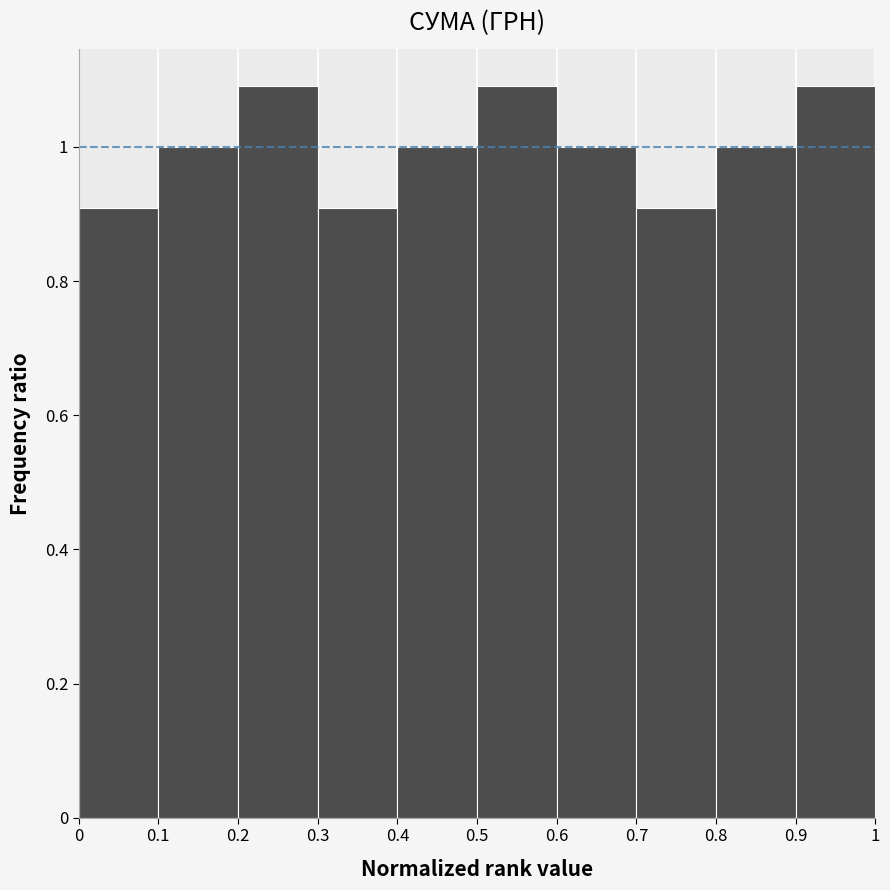

What is the height of the bar covering 0.1 to 0.2 on the x-axis? The values are not printed on the chart, so give them approximately, as read against the axis.

1.0